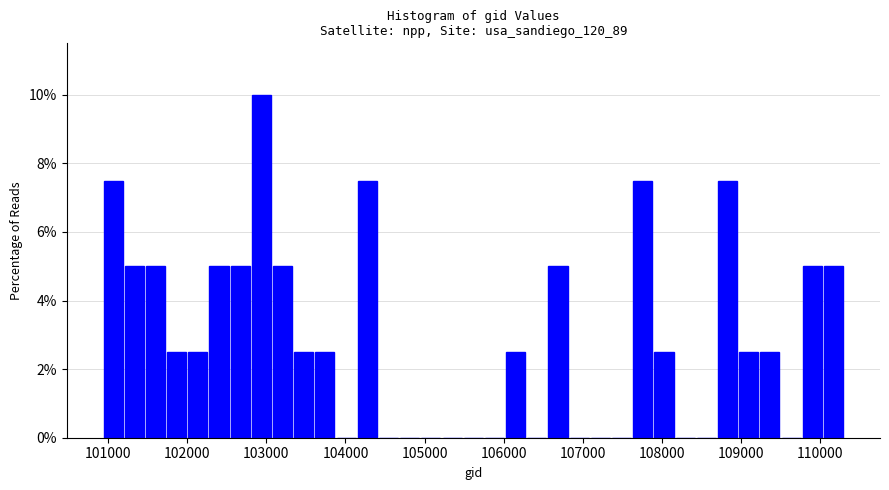

Around what value on the x-axis is the tallest bar? Give the approximate position of its centre, as read against the axis.

102900